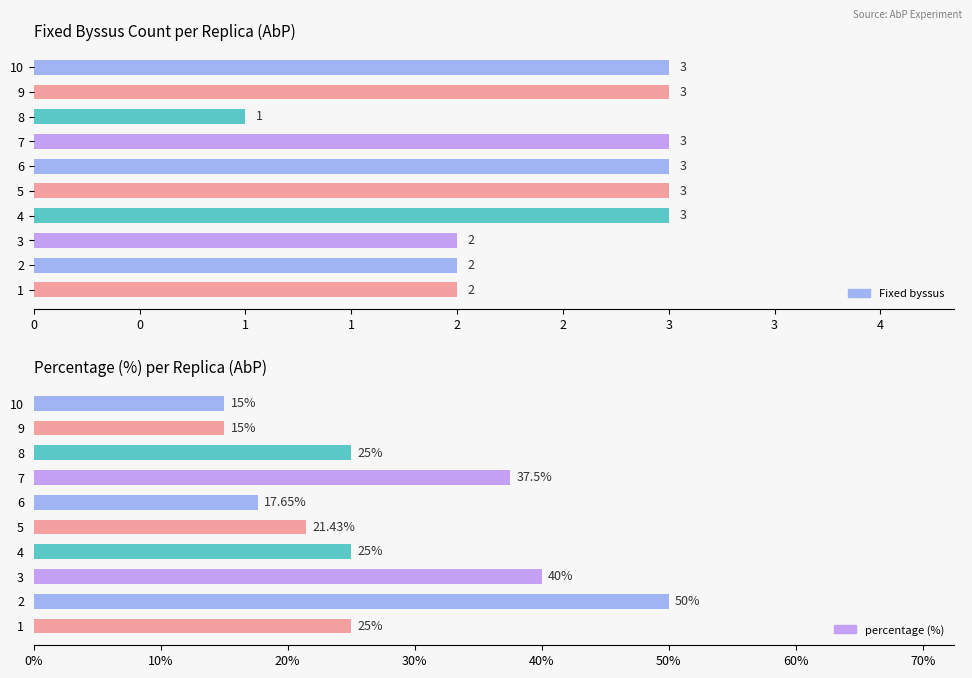

Is the value of Fixed byssus at 9 greater than the value of percentage (%) at 9?

No